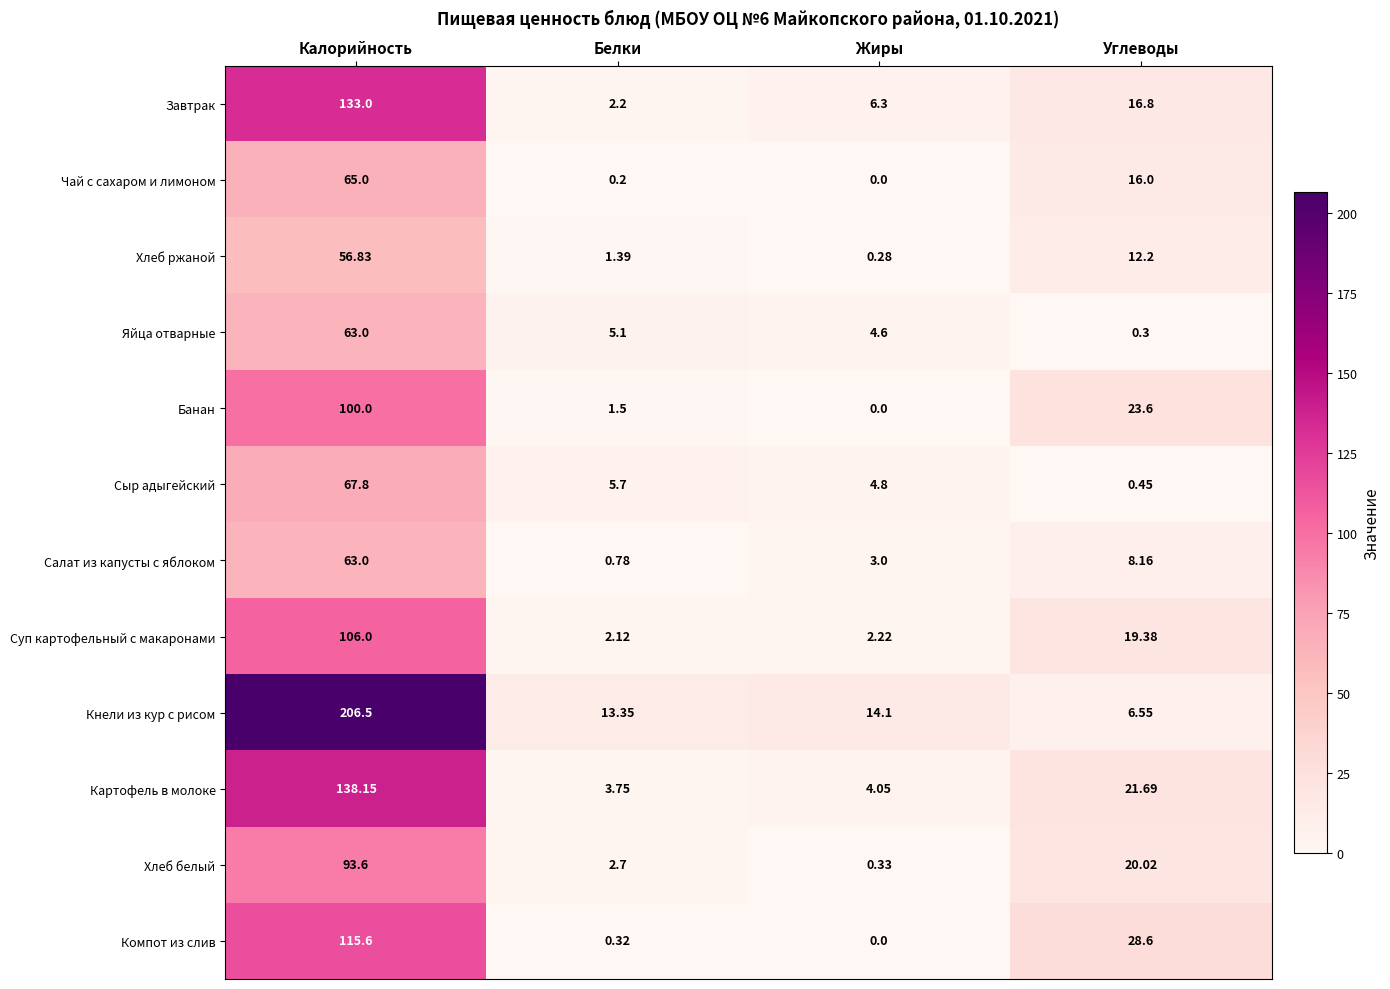

Rank the categories by Кнели из кур с рисом value from lowest to highest.

Углеводы, Белки, Жиры, Калорийность